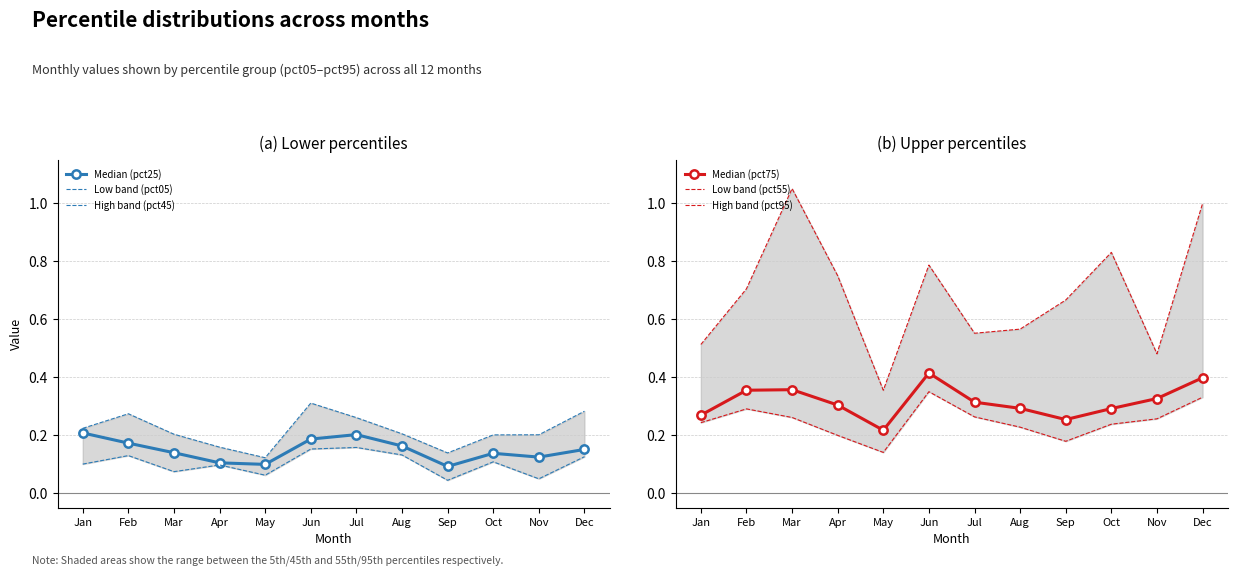

True or false: High band (pct95) and Median (pct75) cross at least once.

False